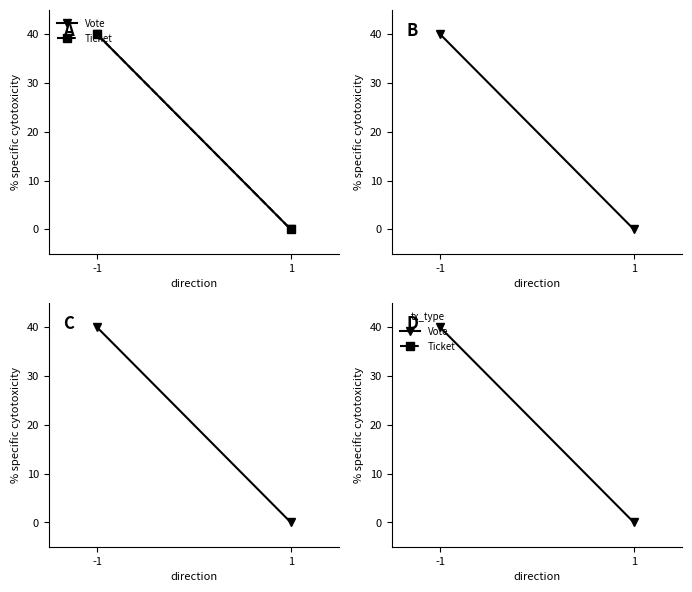

How many values in Vote are above zero?

1